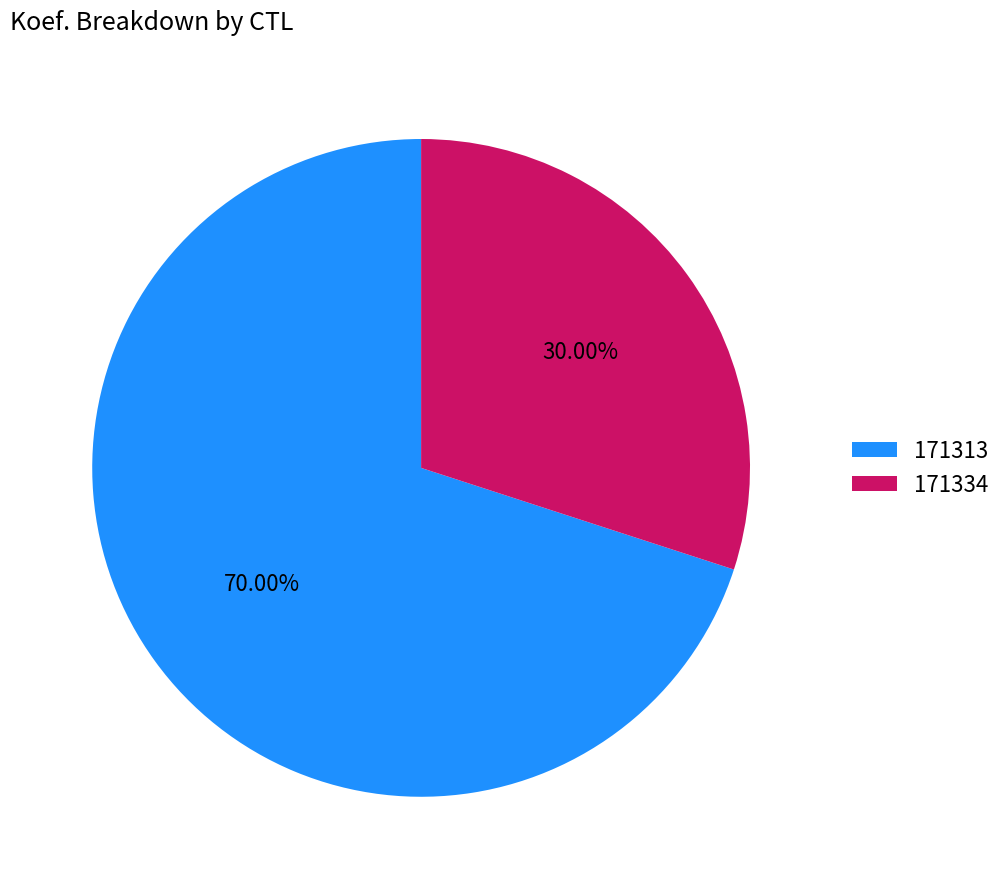

Does 171313 account for over 50% of the chart?

Yes